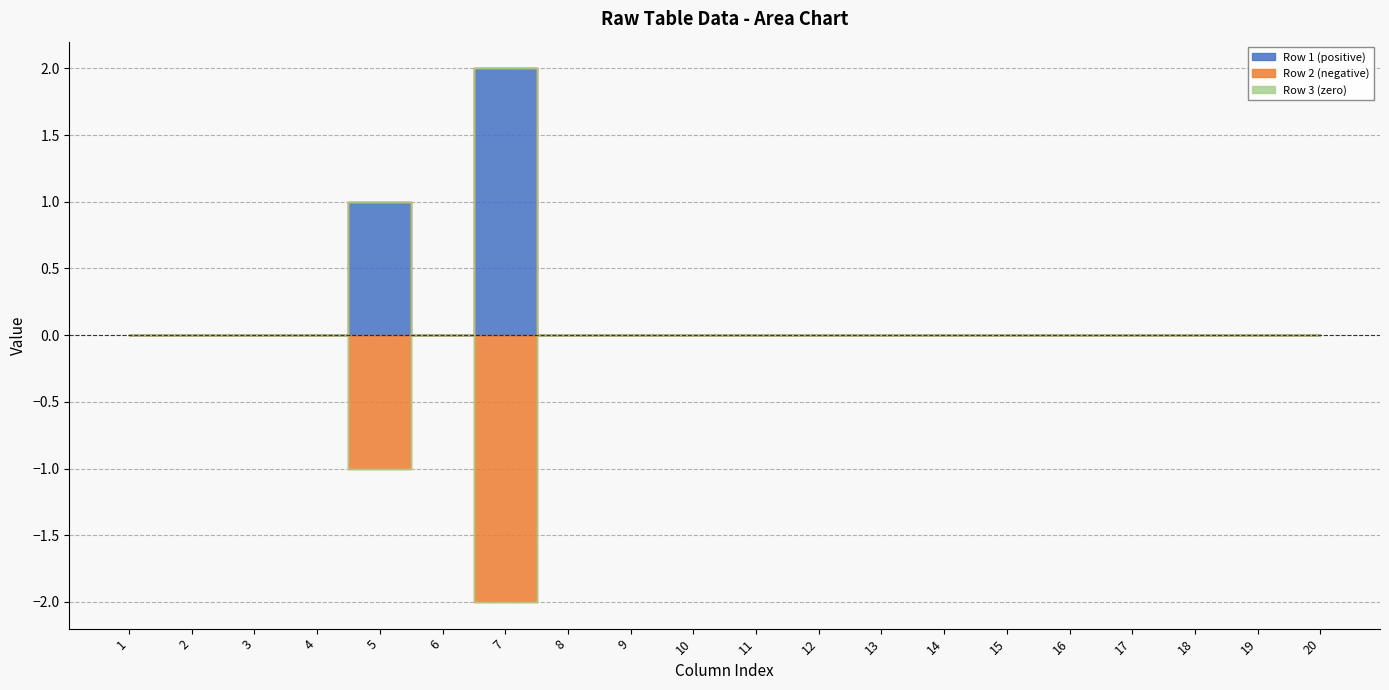

Reading left to right, what are all the values shown in this chart?

Row 1 (positive): 1=0	2=0	3=0	4=0	5=1	6=0	7=2	8=0	9=0	10=0	11=0	12=0	13=0	14=0	15=0	16=0	17=0	18=0	19=0	20=0
Row 2 (negative): 1=0	2=0	3=0	4=0	5=-1	6=0	7=-2	8=0	9=0	10=0	11=0	12=0	13=0	14=0	15=0	16=0	17=0	18=0	19=0	20=0
Row 3 (zero): 1=0	2=0	3=0	4=0	5=0	6=0	7=0	8=0	9=0	10=0	11=0	12=0	13=0	14=0	15=0	16=0	17=0	18=0	19=0	20=0